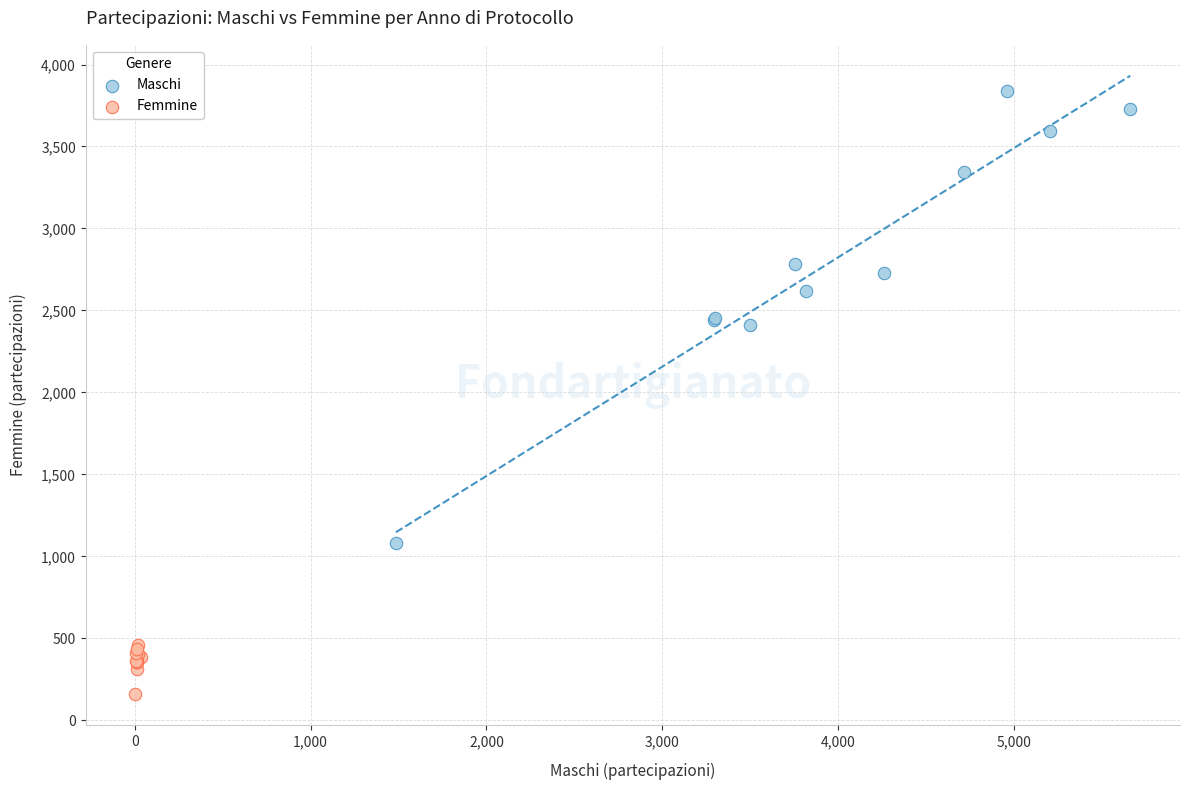

Which series reaches the minimum Y coordinate?

Femmine